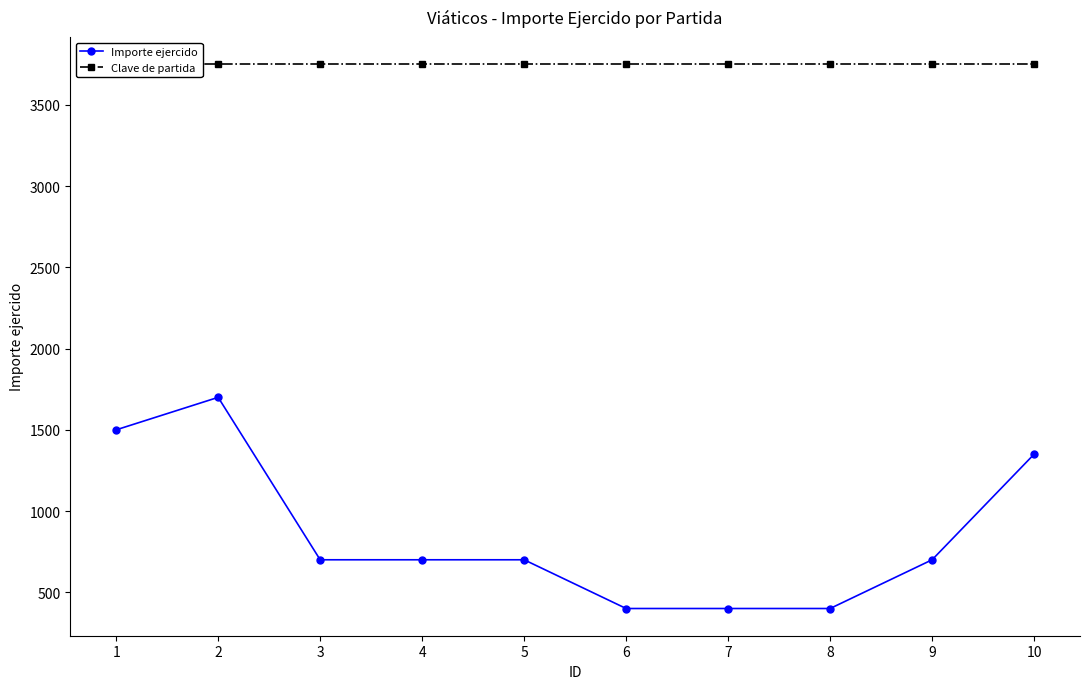

How many data points does each series have?

10